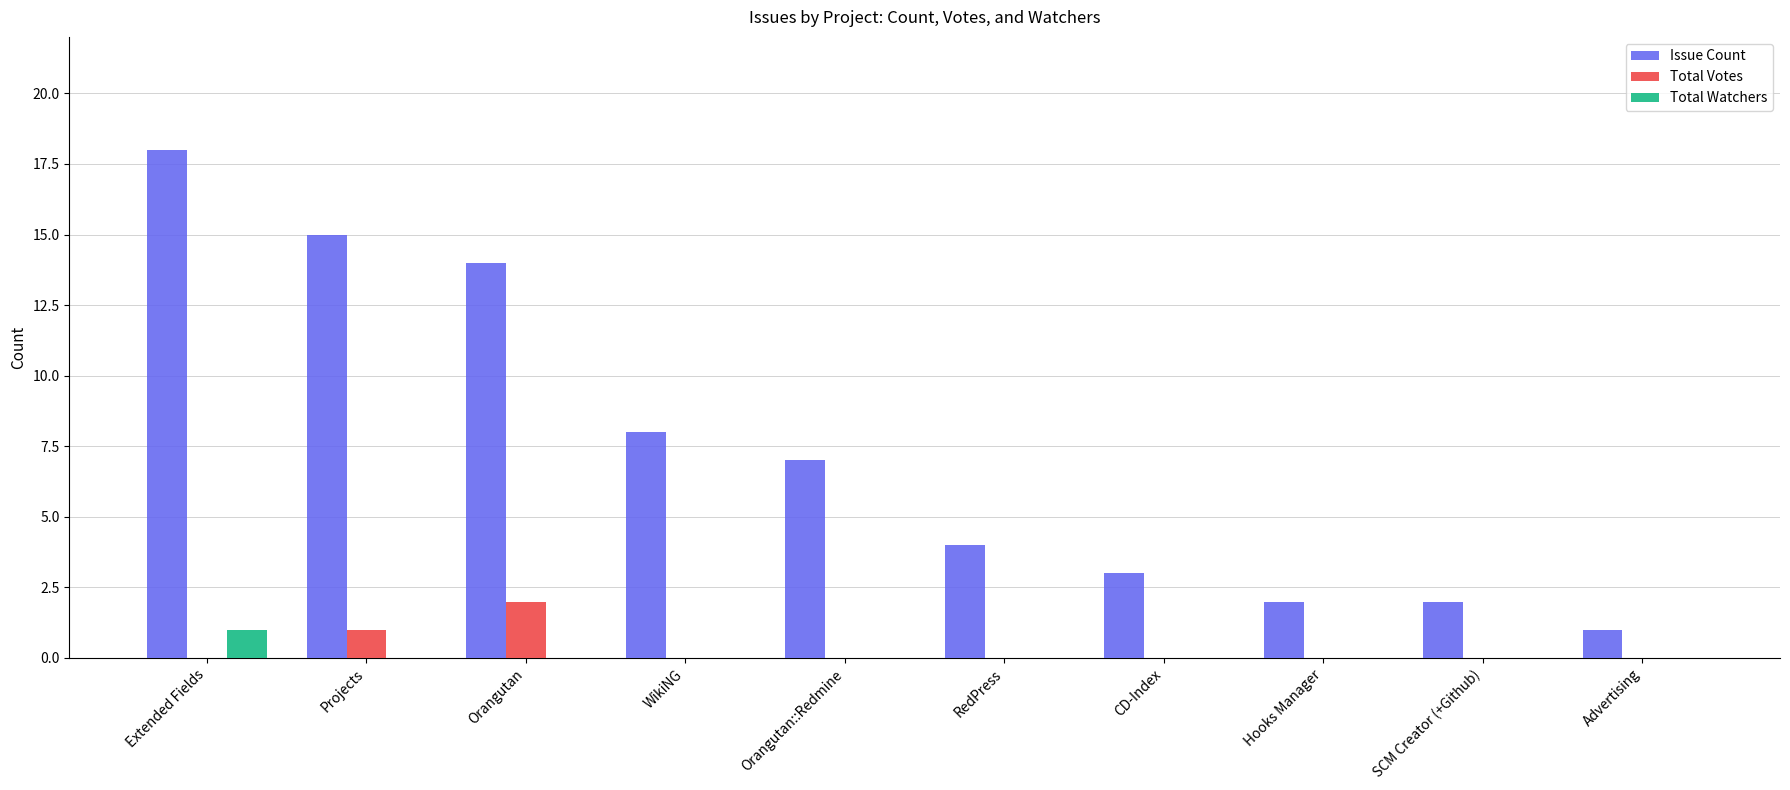

At which label is Issue Count closest to 9?

WikiNG